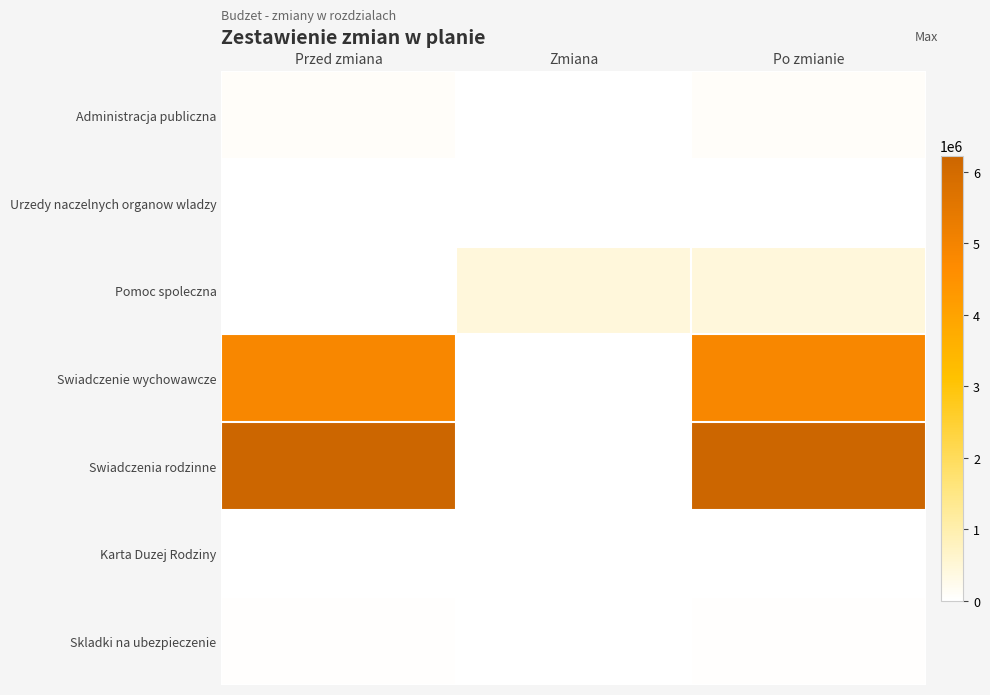

Which series has the largest total across all categories?

Swiadczenia rodzinne